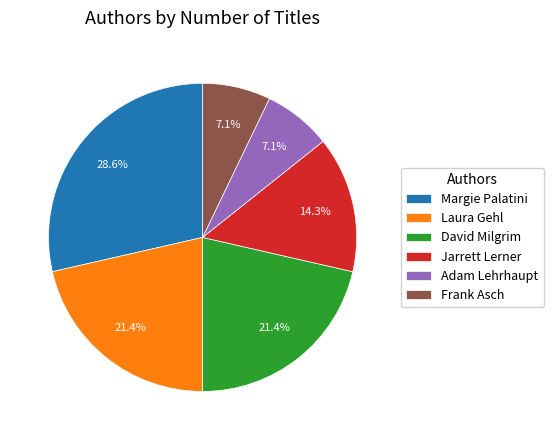

Is there any slice that represents more than half of the pie?

No